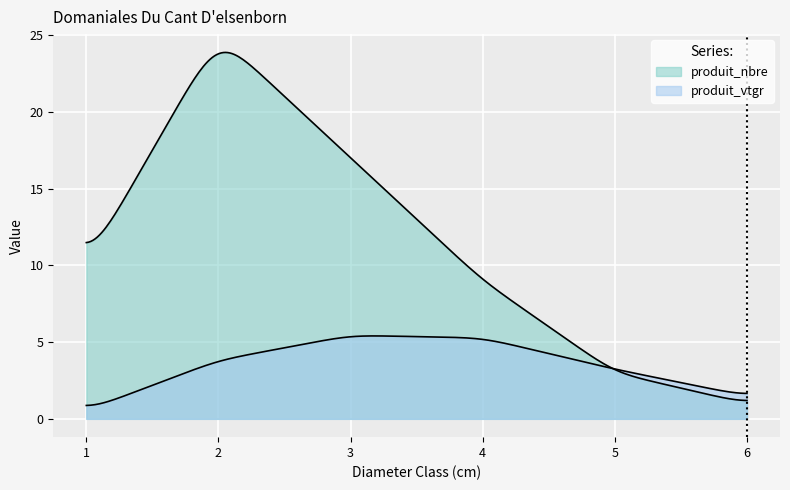

Does the chart display data point markers on the line(s)?

No